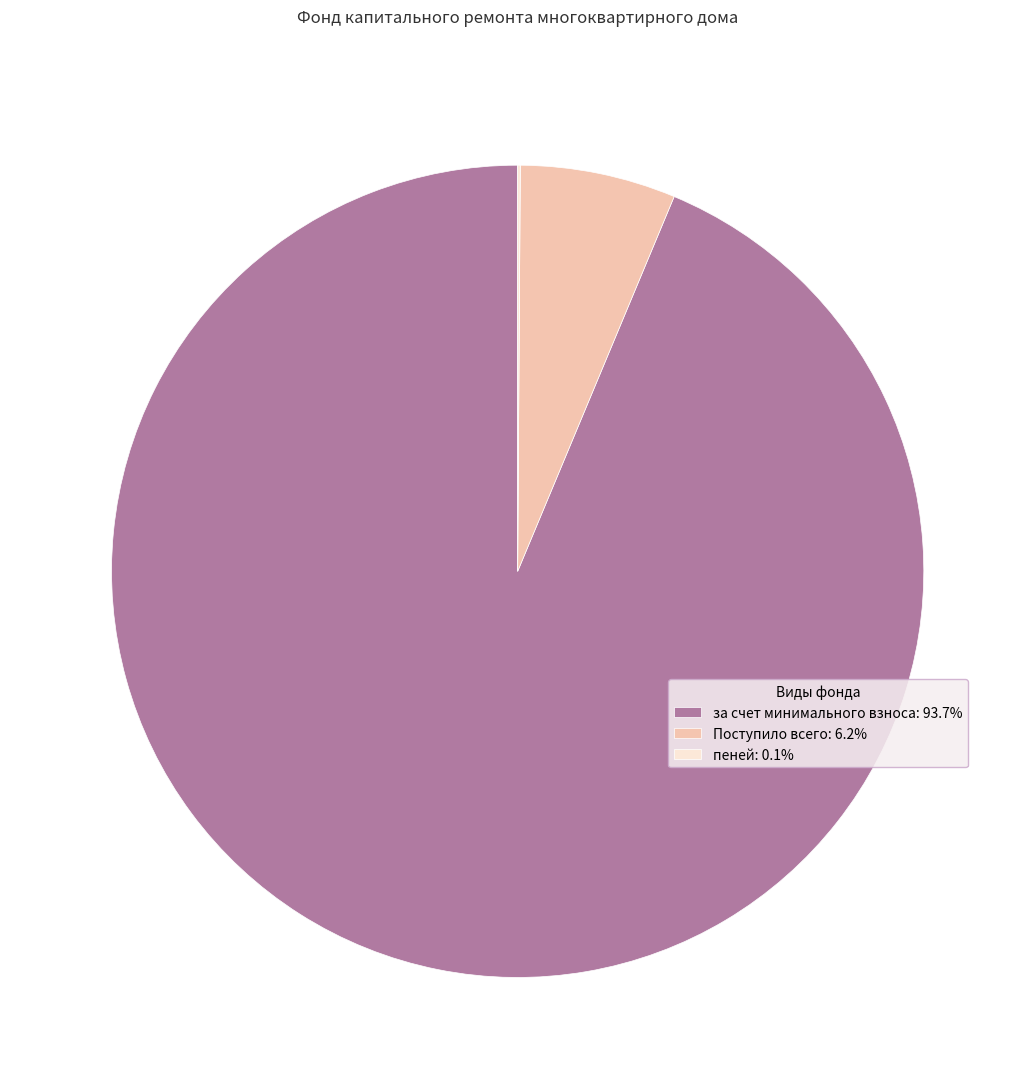

Does any single category account for the majority?

Yes